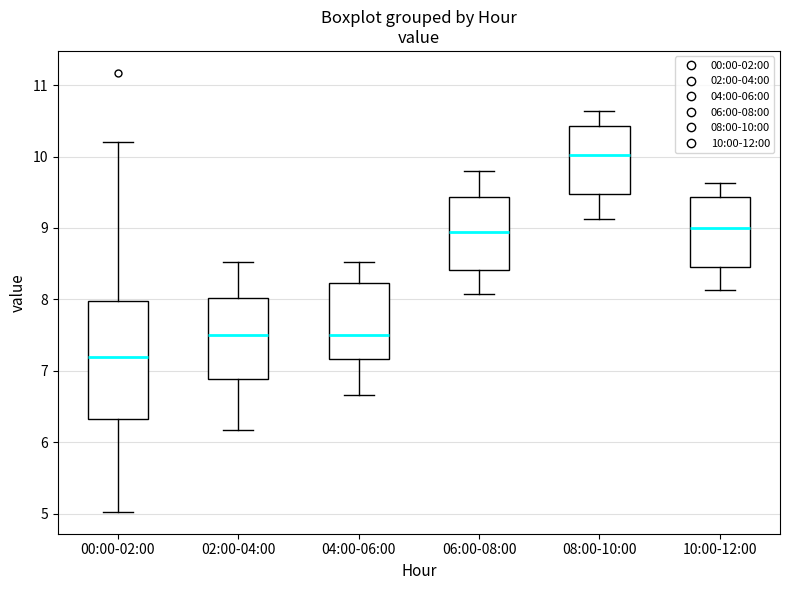

Reading left to right, transcribe this box plot: for each box, give where its median line is, the range the box spans, and where its two whiskers end, as read against the y-axis. The values are not printed on the chart, so give them approximately, as read against the axis.

00:00-02:00: median 7.2, box 6.3 to 8.0, whiskers 5.0 to 10.2
02:00-04:00: median 7.5, box 6.9 to 8.0, whiskers 6.2 to 8.5
04:00-06:00: median 7.5, box 7.2 to 8.2, whiskers 6.7 to 8.5
06:00-08:00: median 9.0, box 8.4 to 9.4, whiskers 8.1 to 9.8
08:00-10:00: median 10.0, box 9.5 to 10.4, whiskers 9.1 to 10.6
10:00-12:00: median 9.0, box 8.5 to 9.4, whiskers 8.1 to 9.6